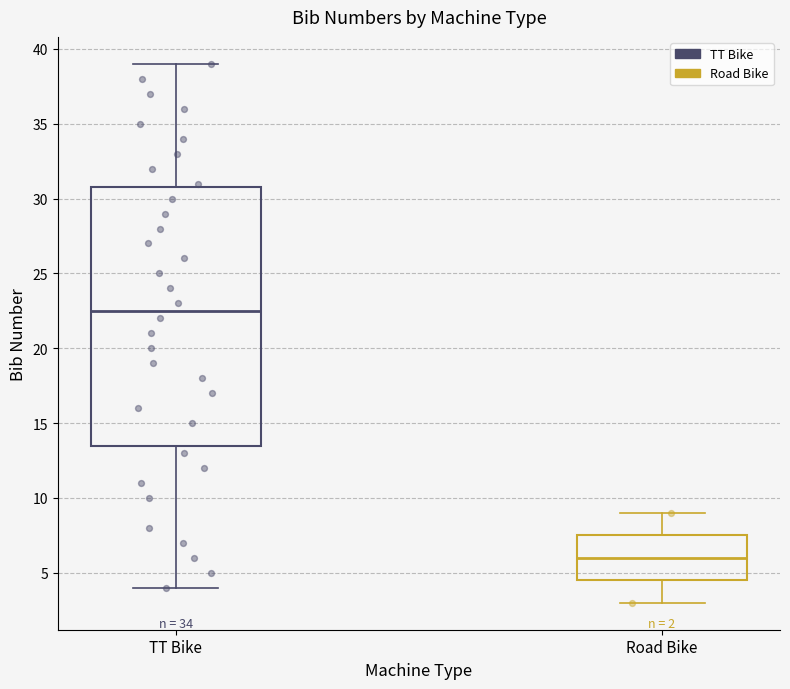

Which box has the lowest median line?

Road Bike